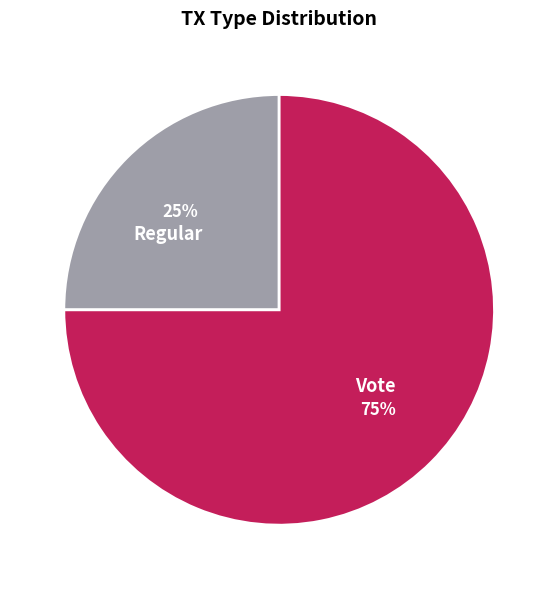

Is it true that Regular is 25% of the pie?

True